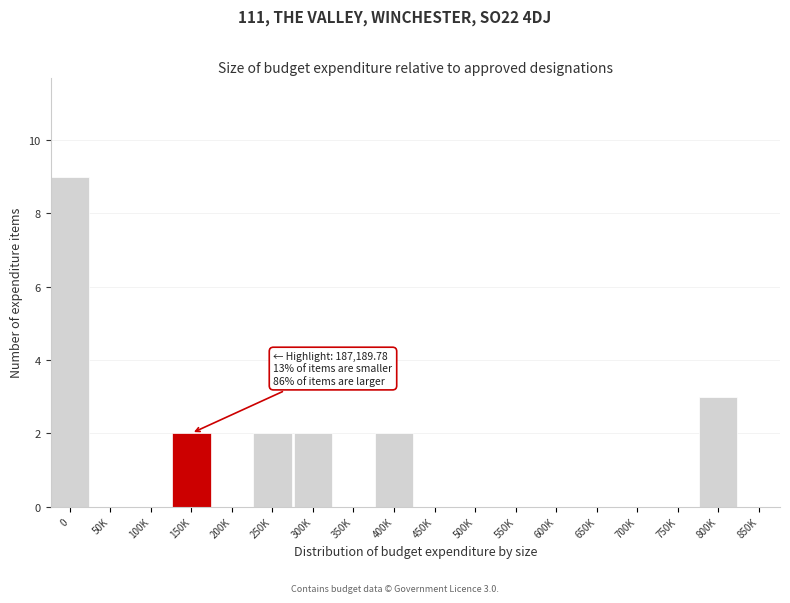

Reading right to left, transcribe all the data shown in this chart.

850K=0	800K=3	750K=0	700K=0	650K=0	600K=0	550K=0	500K=0	450K=0	400K=2	350K=0	300K=2	250K=2	200K=0	150K=2	100K=0	50K=0	0=9